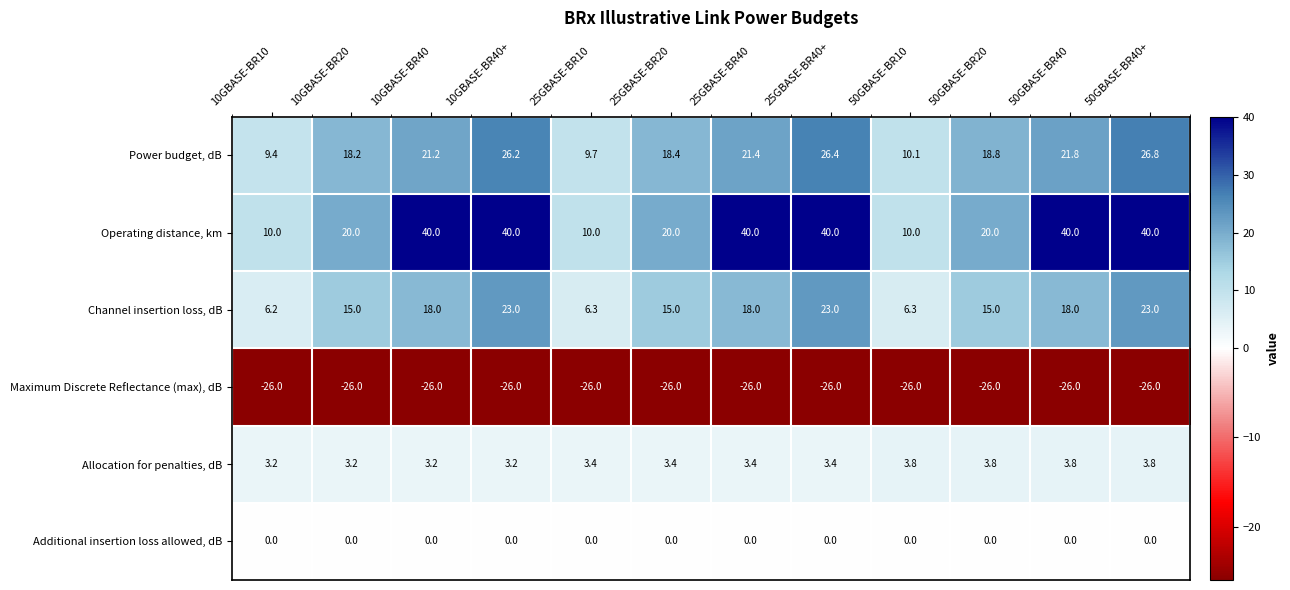

What is the average value of the Channel insertion loss, dB series?

15.6